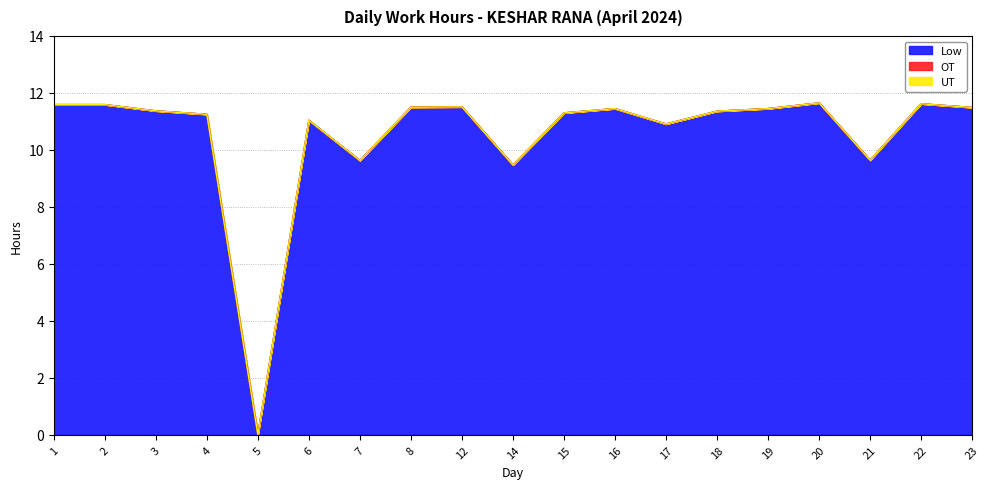

True or false: Low has a value of 17.0 at 21.

False